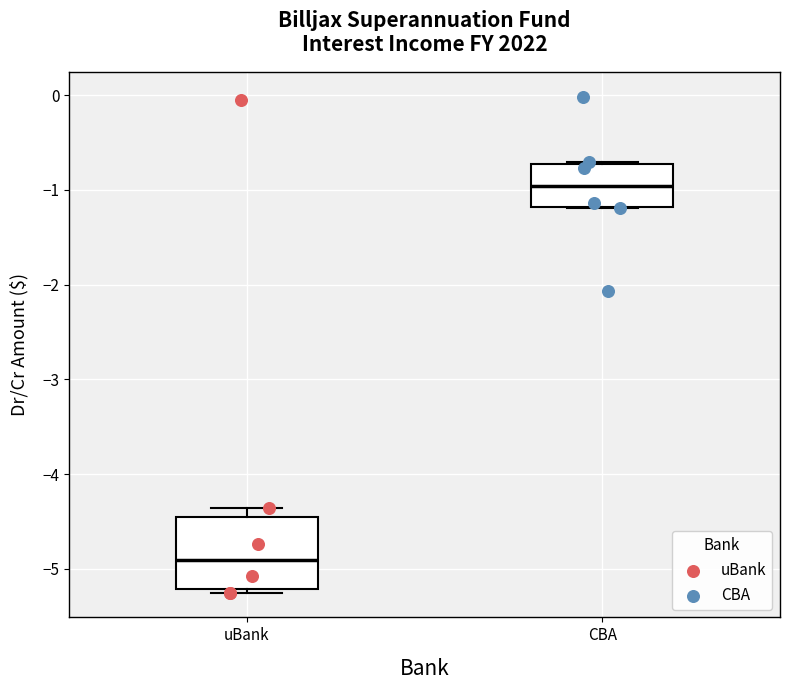

Comparing the boxes themselves (not the whiskers), which one is the tallest?

uBank